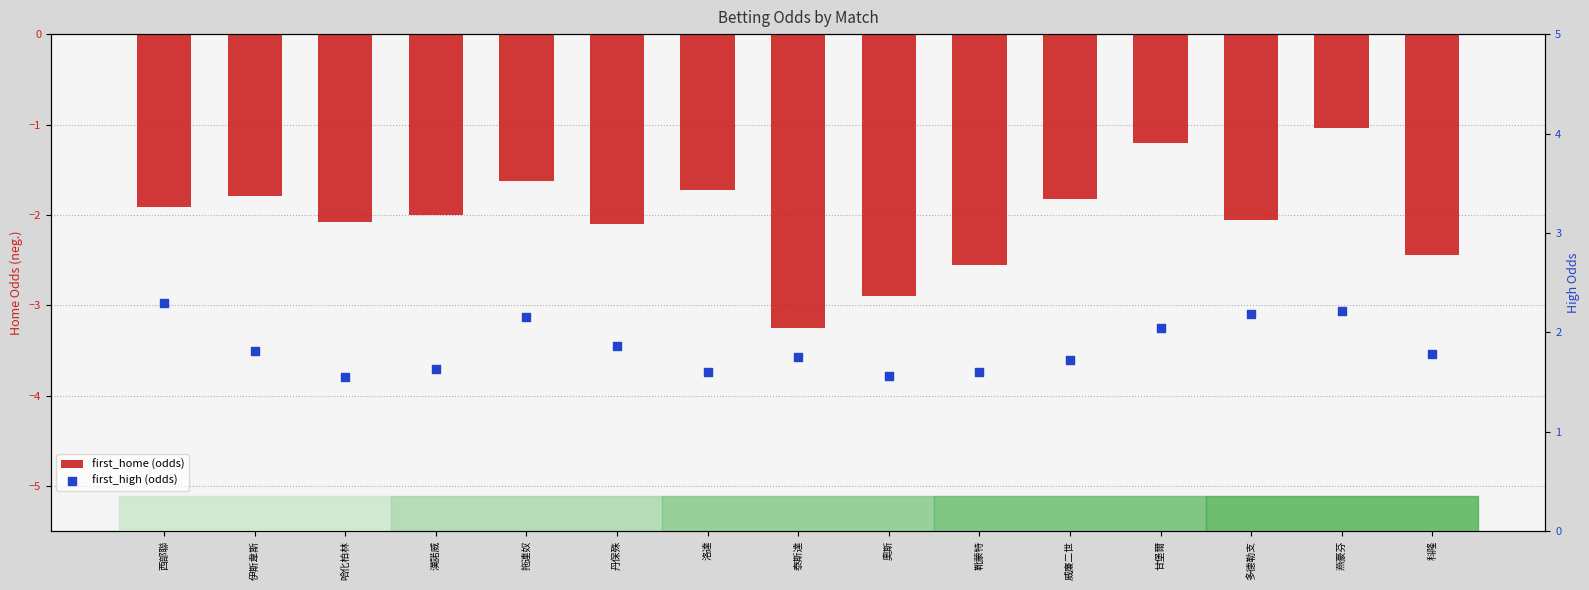

Which series contains the highest Y value?

first_high (odds)